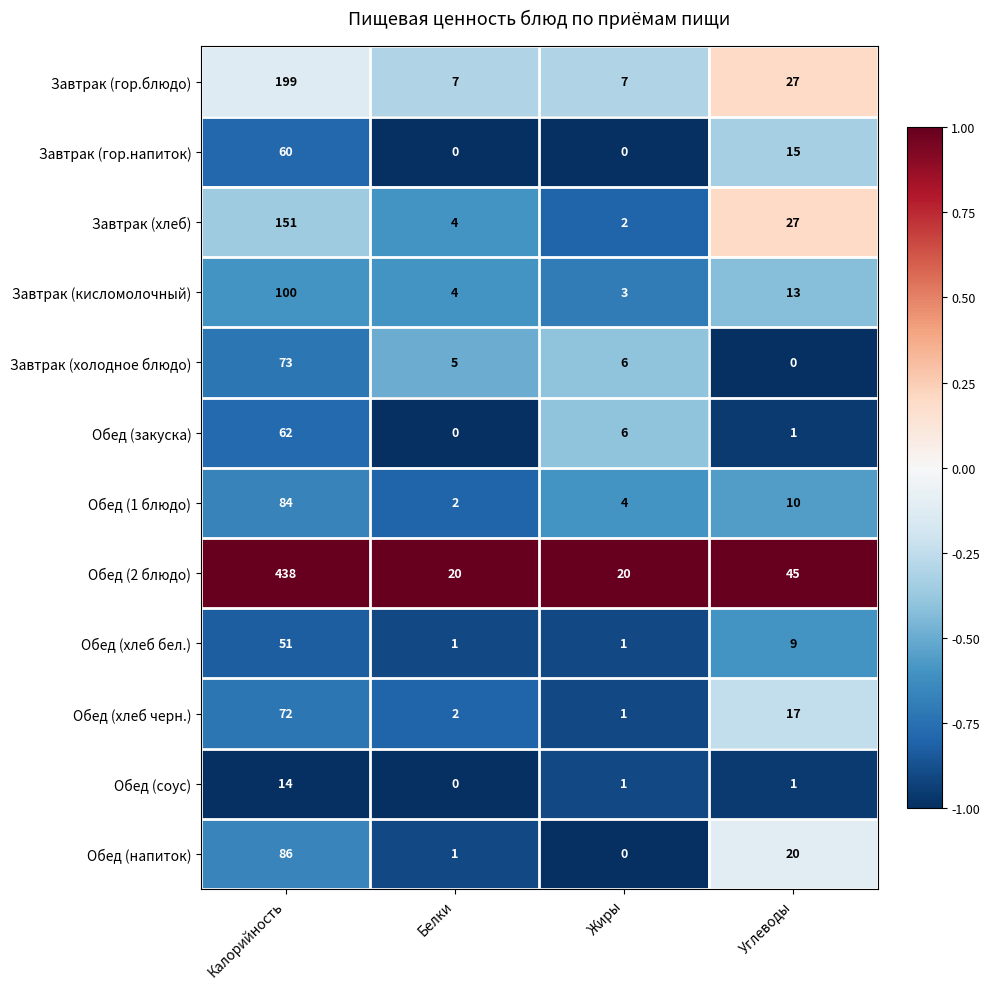

What is the greatest value displayed?

438